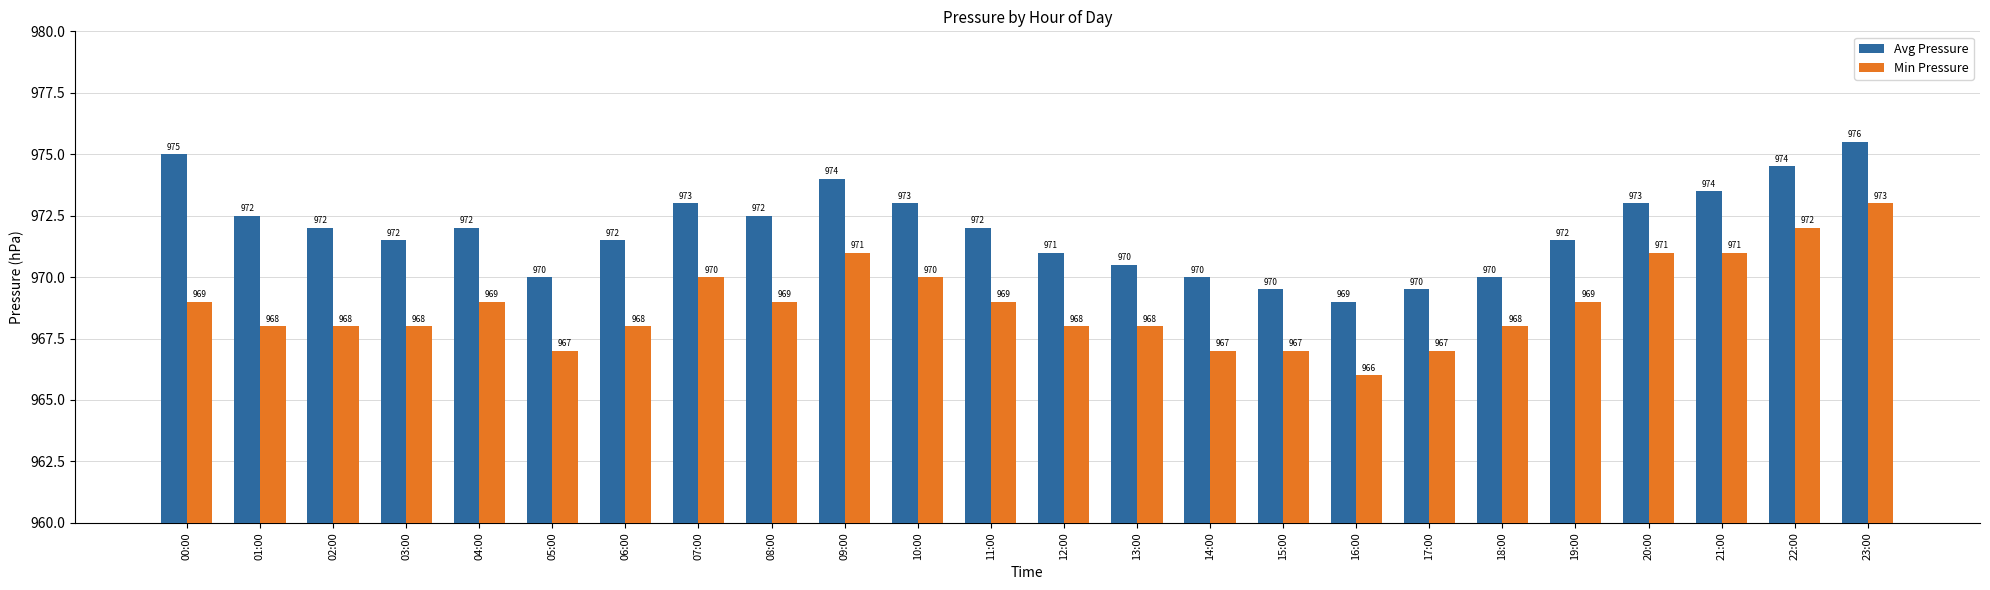

Which series has the largest total across all categories?

Avg Pressure